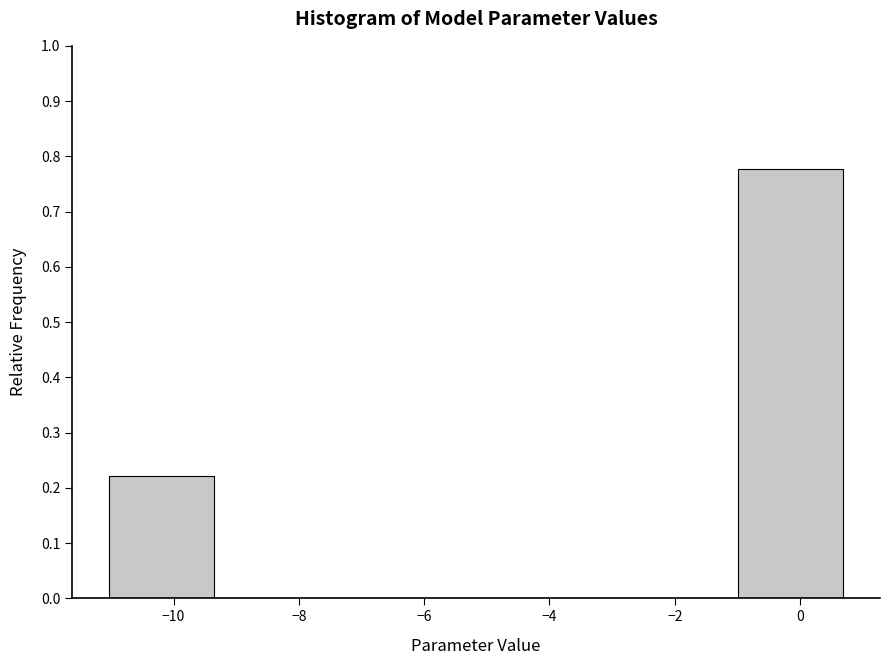

Reading left to right, transcribe this chart: for each bar, give the range it covers on the x-axis and its height. Neither the bar edges nor the heights are printed on the chart, so give them approximately, as read against the axes.

-11.0 to -9.4: 0.22
-9.4 to -7.6: 0
-7.6 to -6.0: 0
-6.0 to -4.4: 0
-4.4 to -2.6: 0
-2.6 to -1.0: 0
-1.0 to 0.6: 0.78